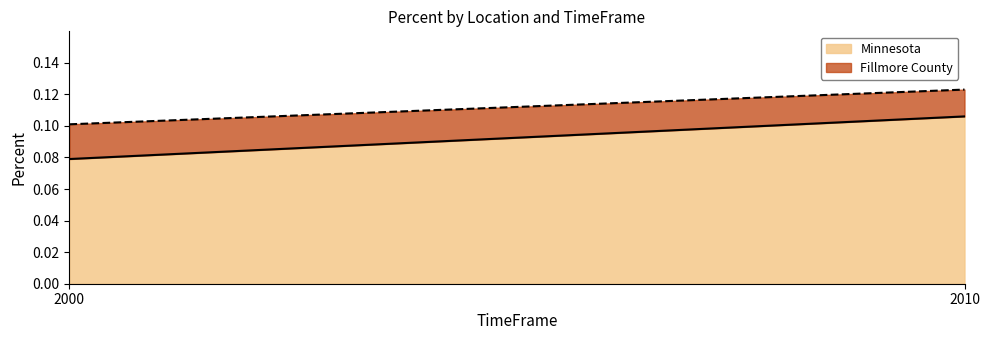

Read the Fillmore County value at 2010.

0.1